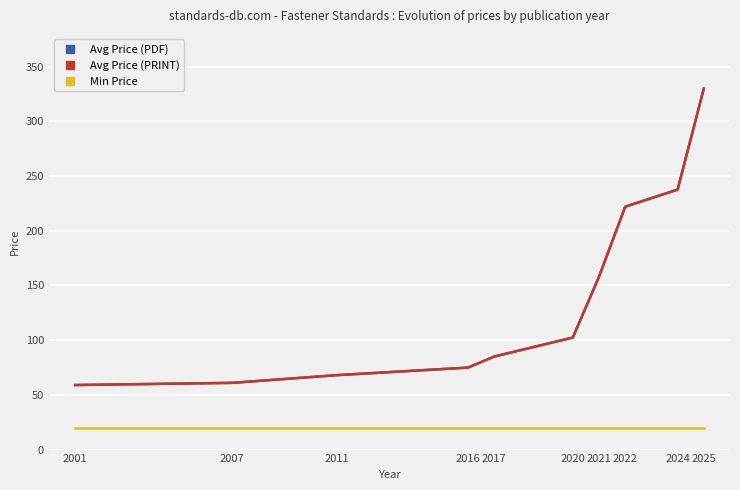

Is this an area chart (filled region under the line)?

No